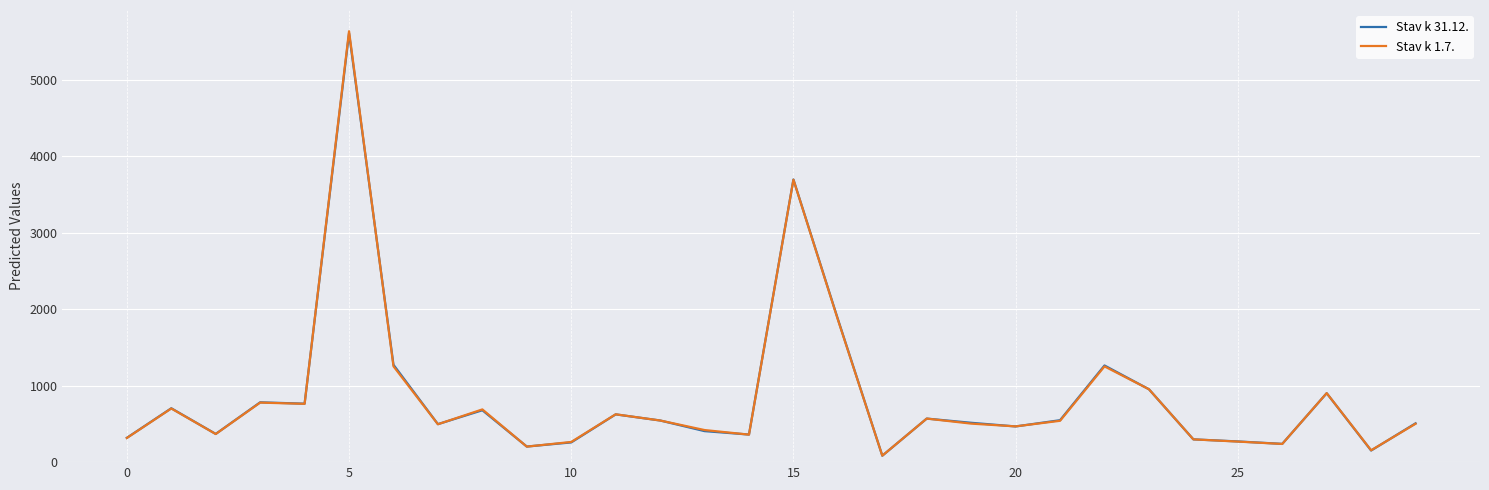

What is the smallest value displayed?

84